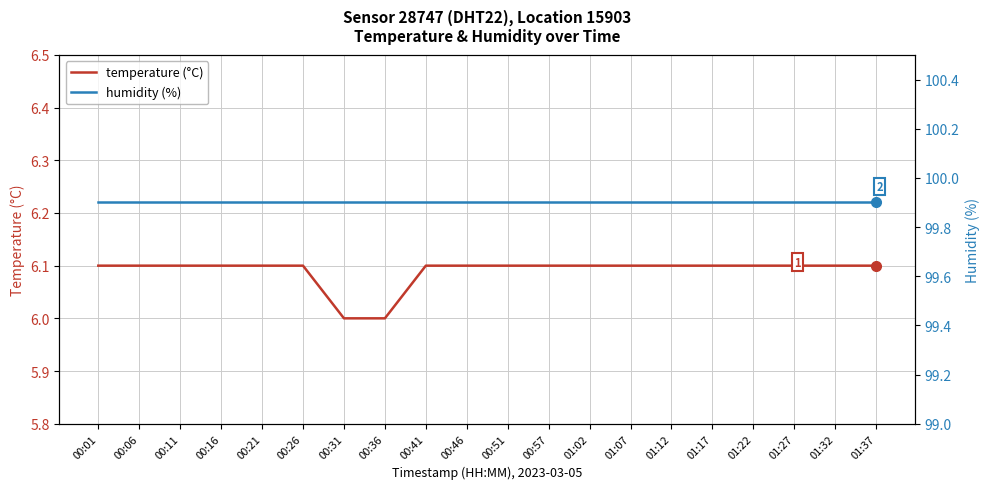

What position from the left is 00:51?

11